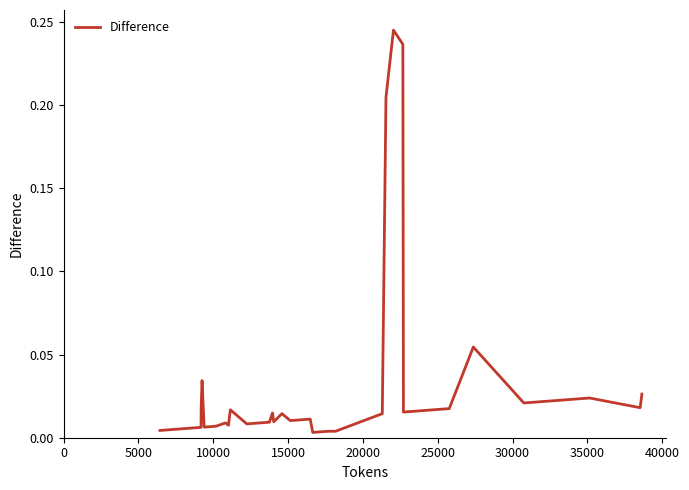

Does the chart display data point markers on the line(s)?

No